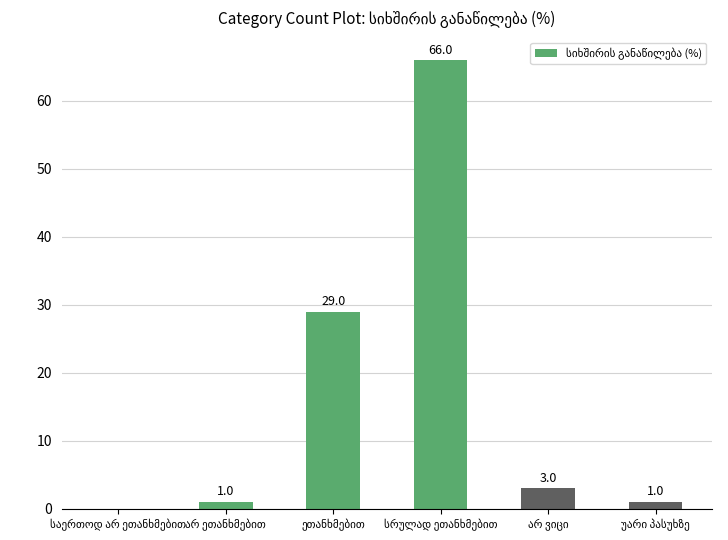

What is the maximum value shown in the chart?

66